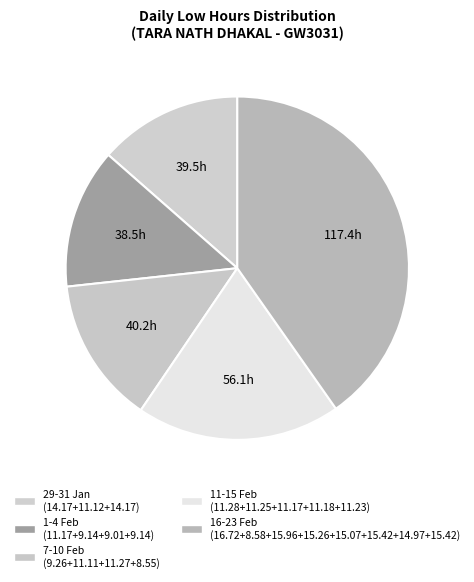

How many segments does this pie chart have?

5